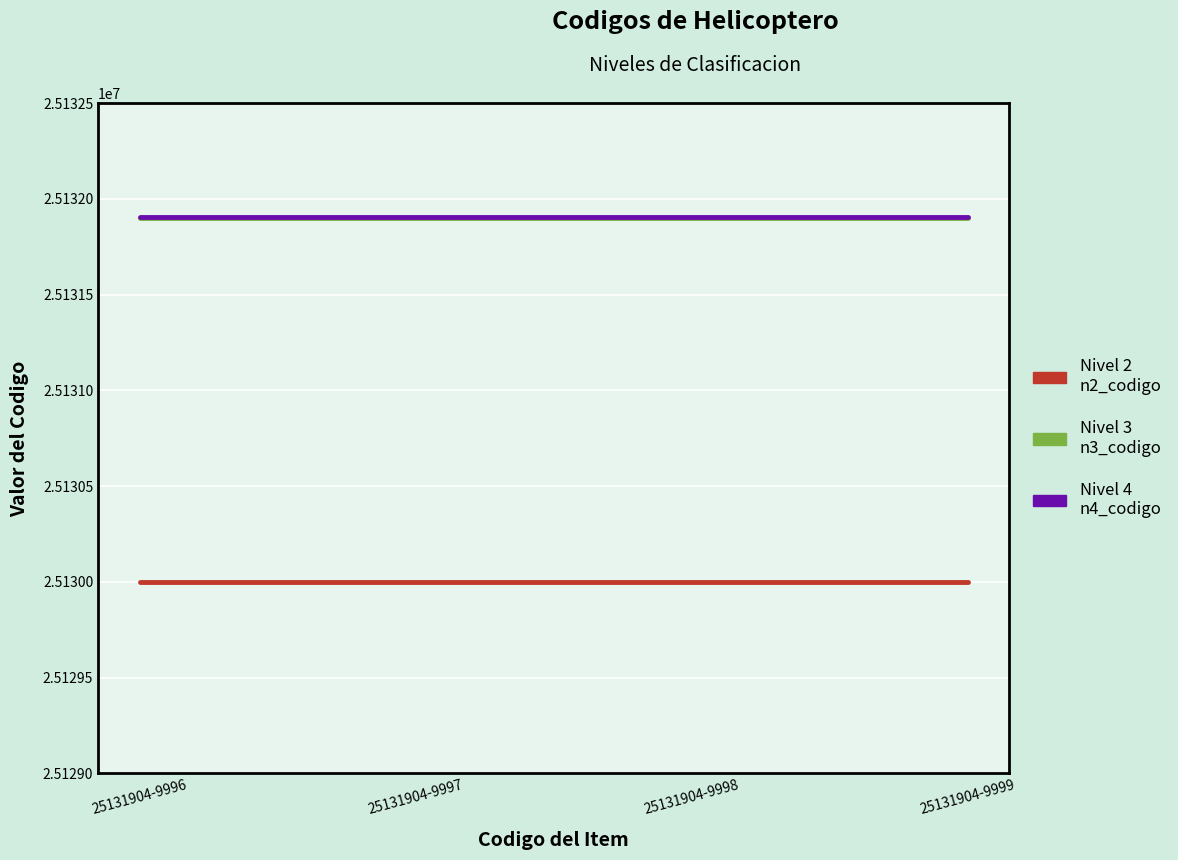

What is the minimum value shown in the chart?

25130000